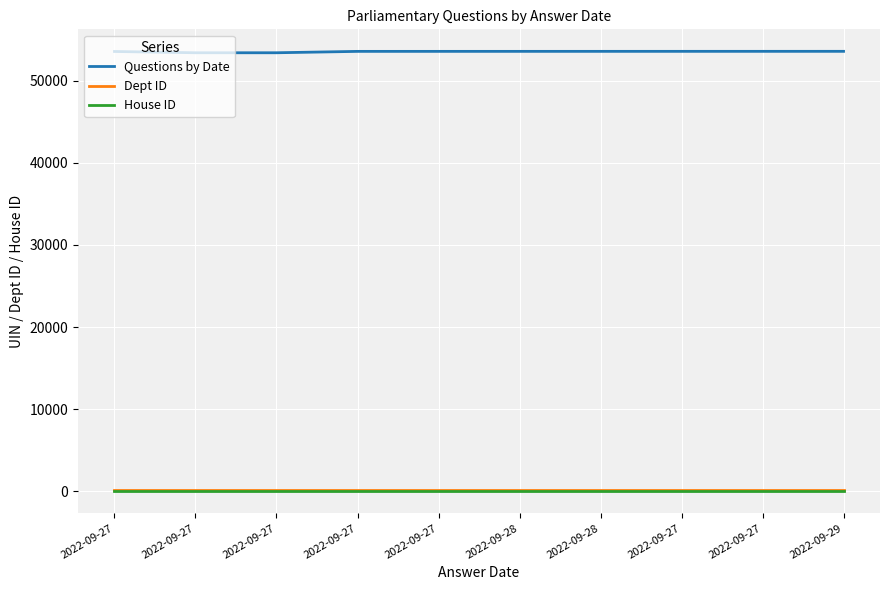

At which category is the sum across all series the highest?

2022-09-29